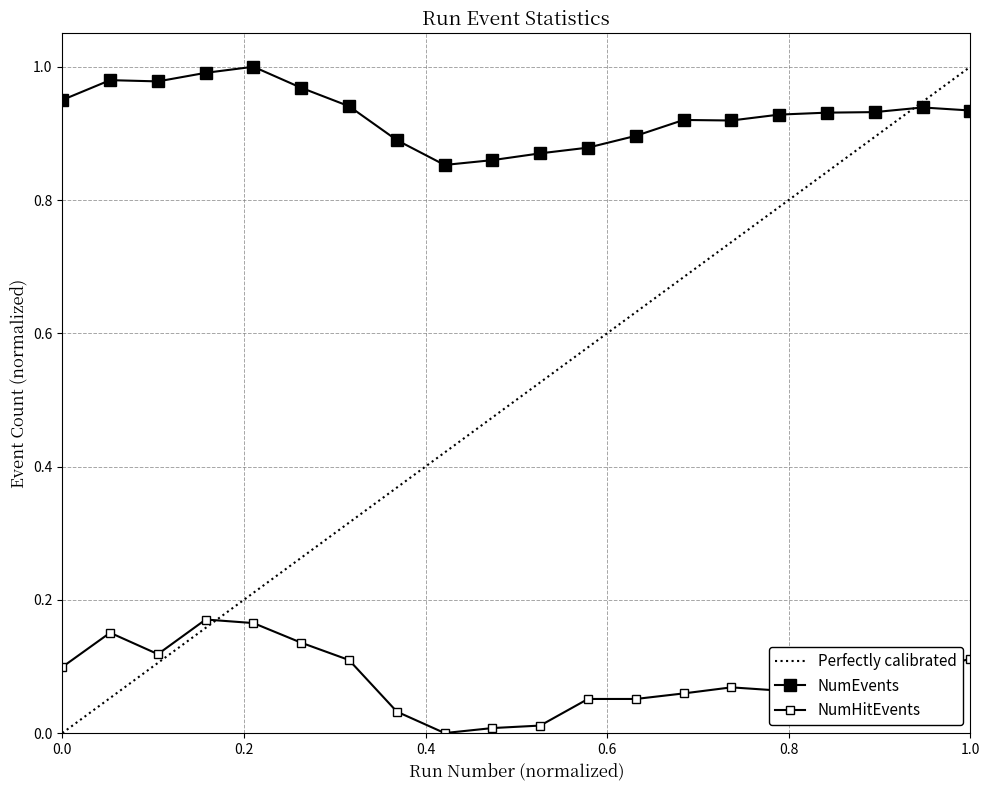

Is it true that NumHitEvents equals 0.1 at 2?

False